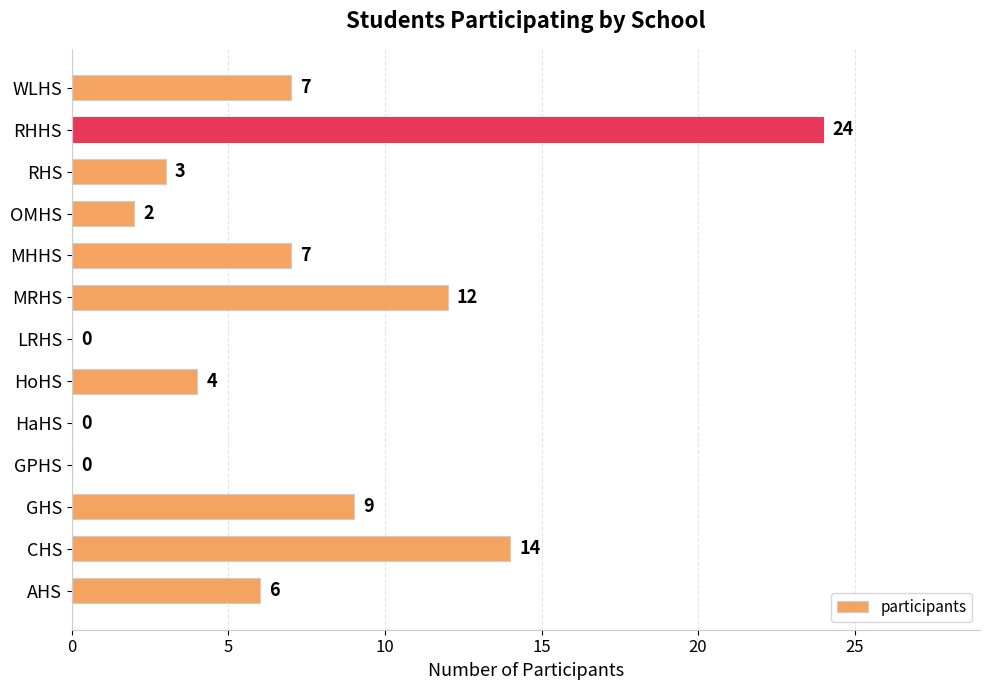

Where is the data nearest to the value 12?

MRHS